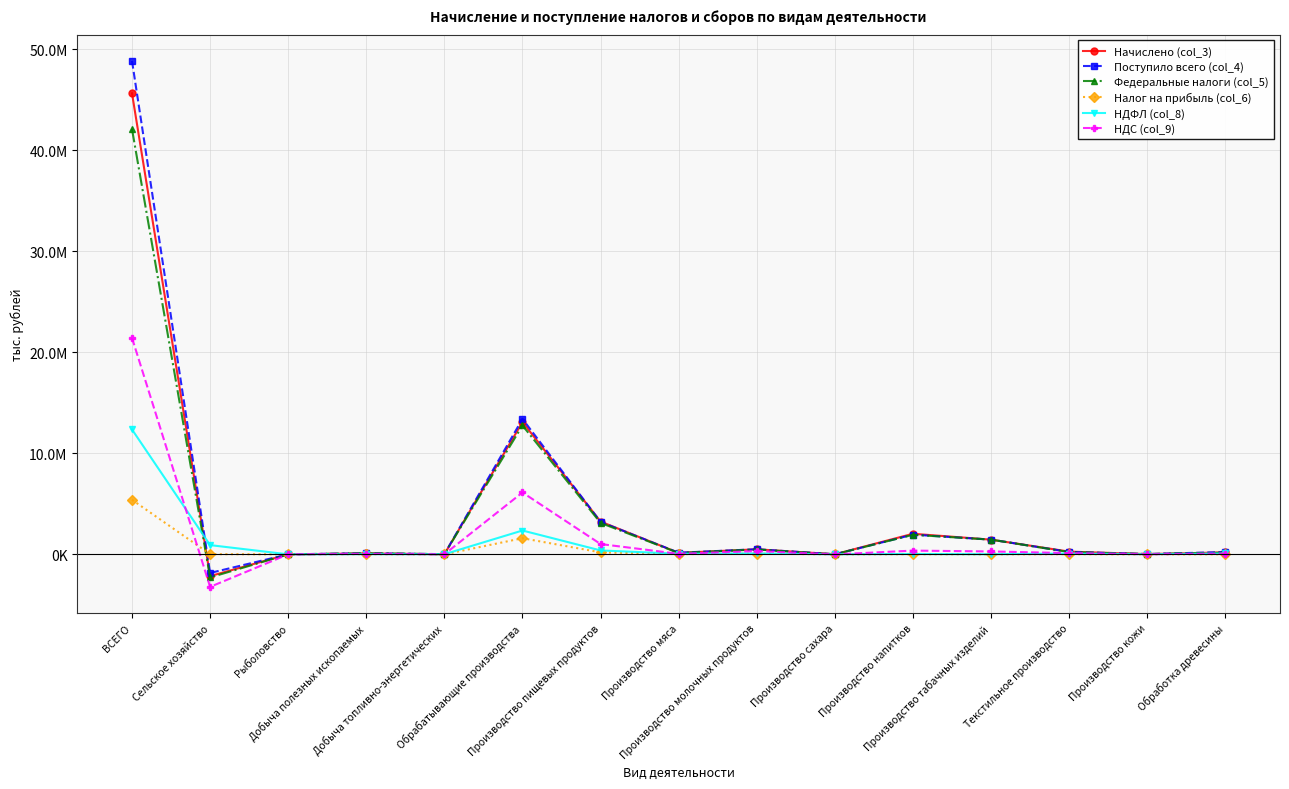

True or false: Поступило всего (col_4) and НДС (col_9) intersect in this chart.

False